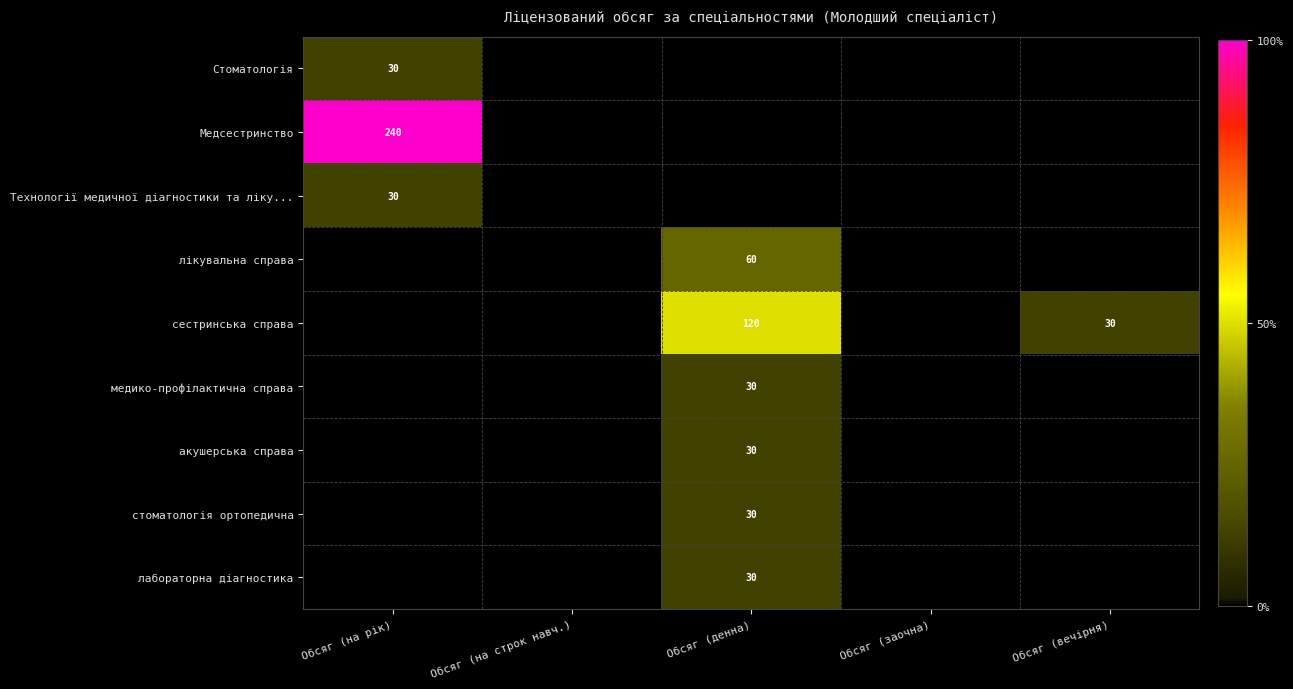

Is it true that лабораторна діагностика equals 30 at Обсяг (денна)?

True